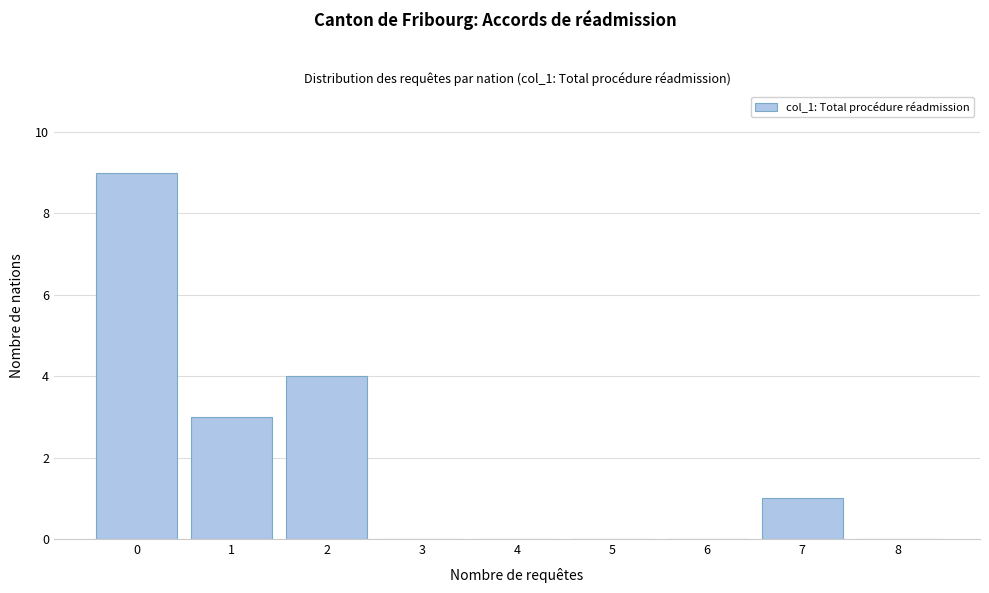

Reading left to right, list all the values displayed in this chart.

0=9	1=3	2=4	3=0	4=0	5=0	6=0	7=1	8=0